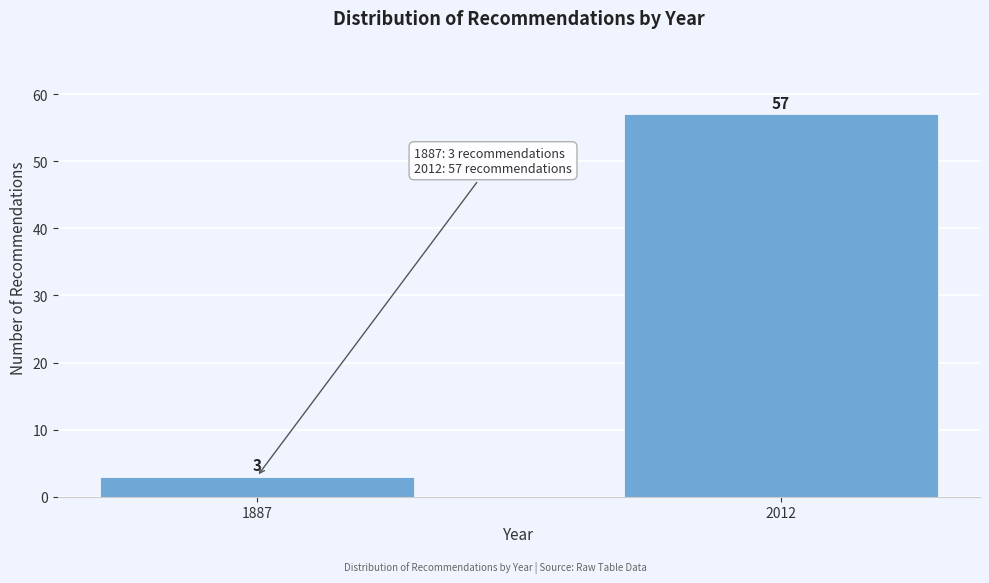

Reading right to left, transcribe all the data shown in this chart.

57	3